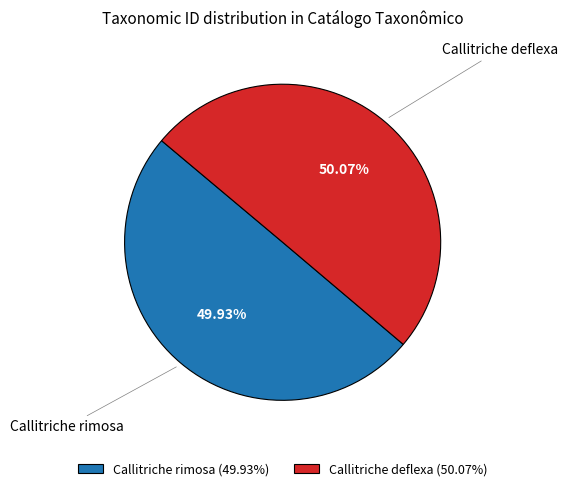

True or false: Callitriche rimosa accounts for 42% of the total.

False